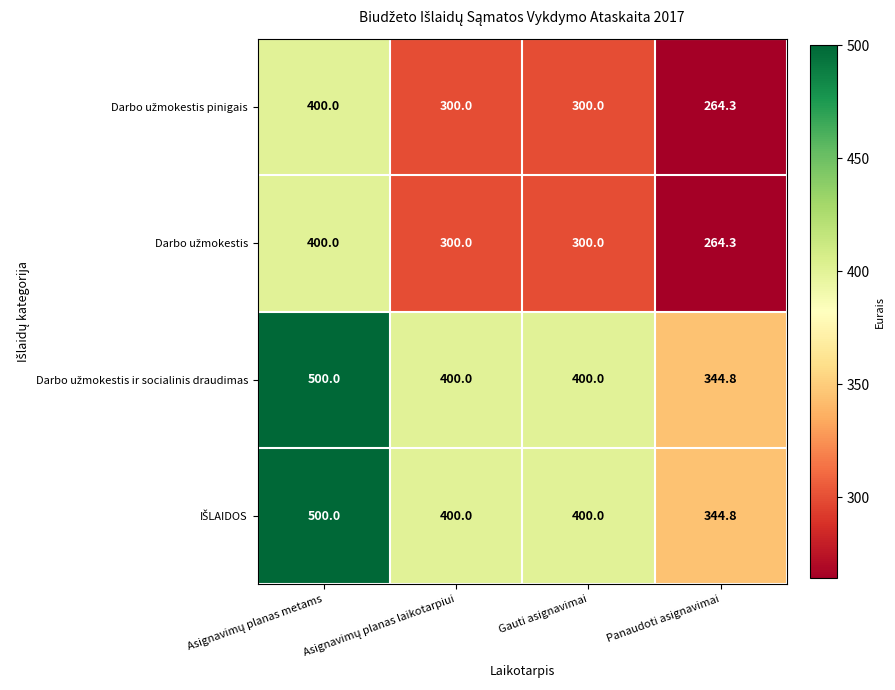

What is the greatest value displayed?

500.0